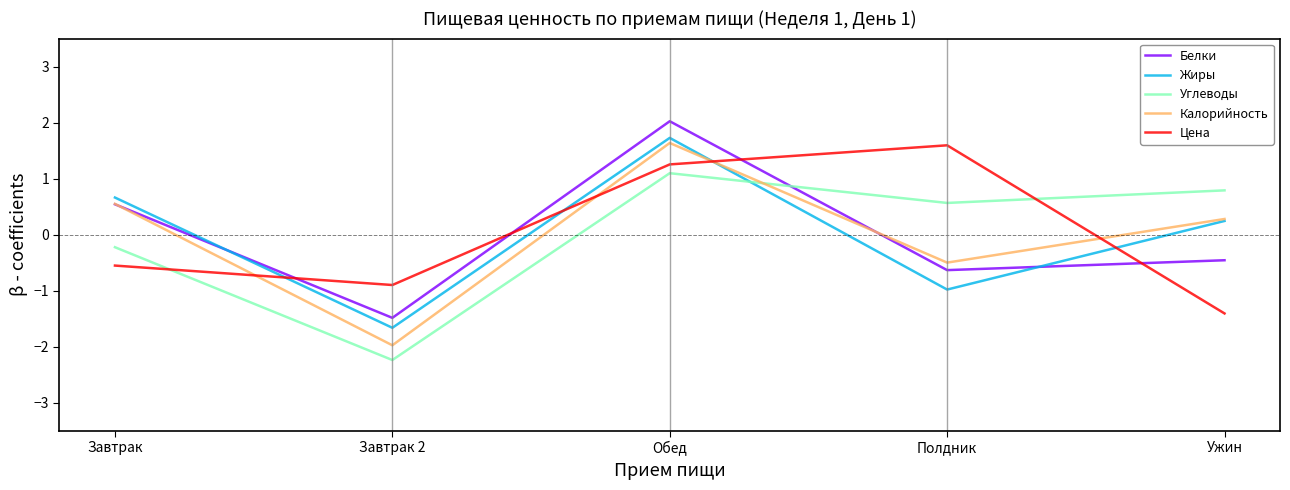

Where is Цена nearest to the value 0?

Завтрак